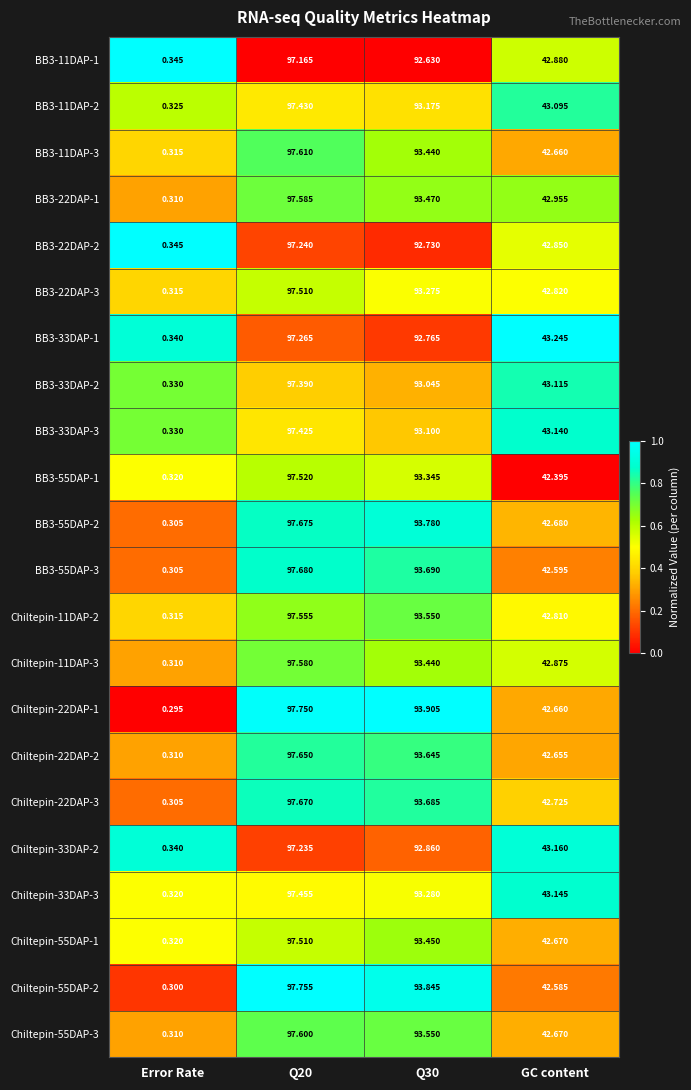

Is the value of Chiltepin-33DAP-2 at Q30 greater than the value of BB3-33DAP-2 at Q30?

No